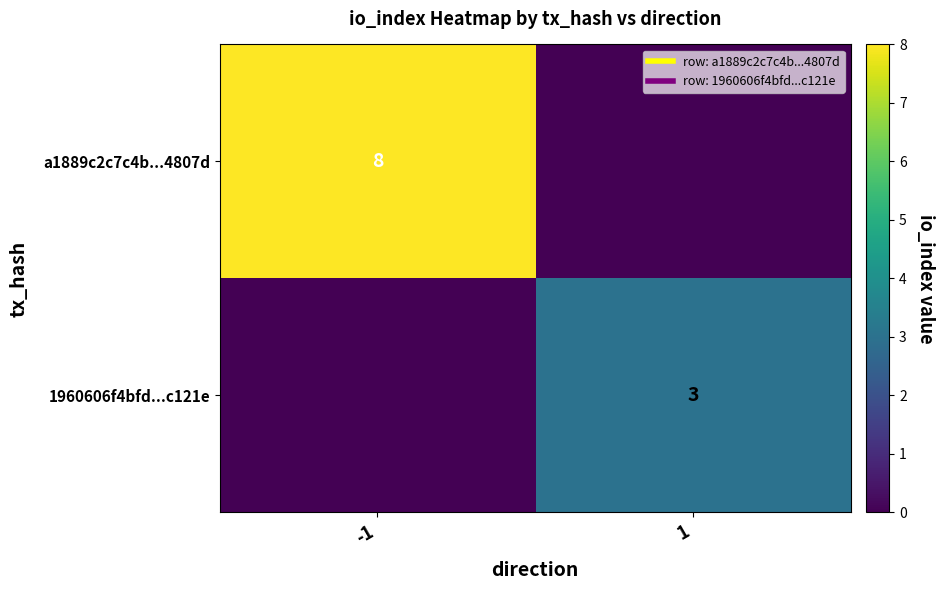

At which category is the sum across all series the highest?

-1